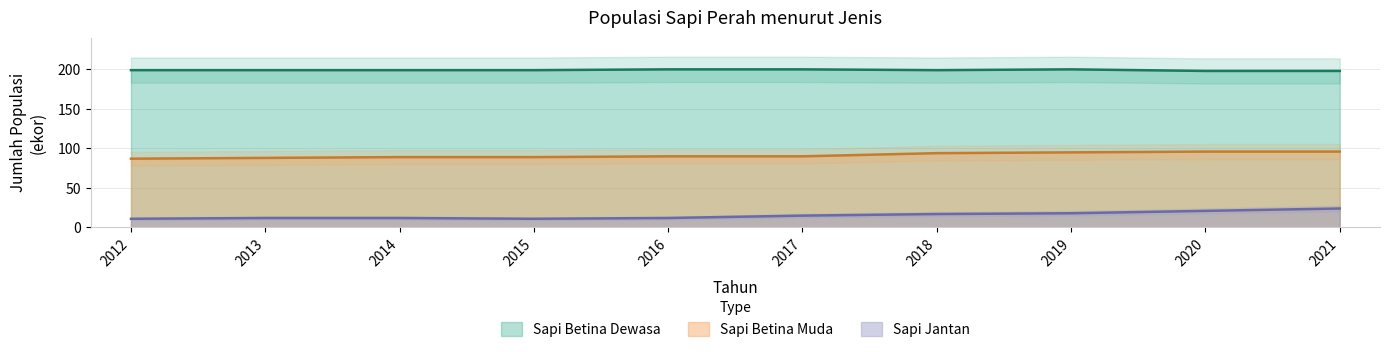

Which series has the widest spread of values?

Sapi Jantan